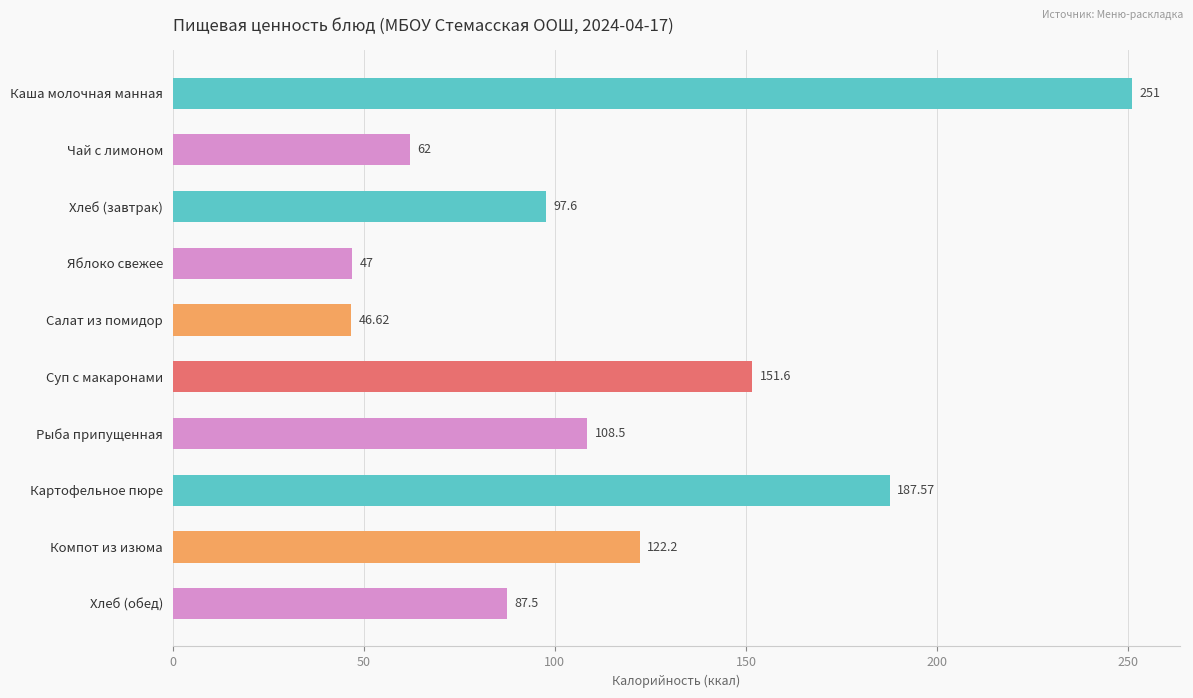

At which category does the chart reach its minimum across all series?

Салат из помидор